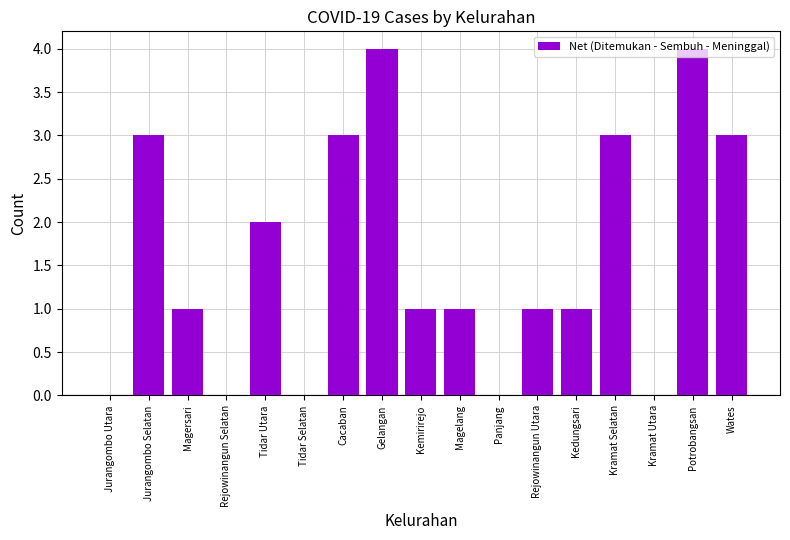

What is the sum of all values?

27